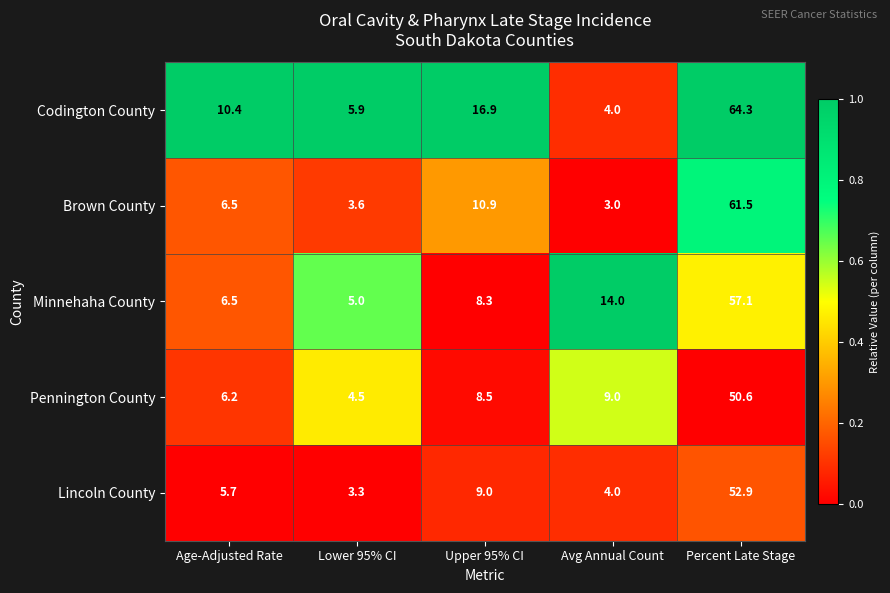

Reading right to left, what are all the values shown in this chart?

Codington County: Percent Late Stage=64.3	Avg Annual Count=4.0	Upper 95% CI=16.9	Lower 95% CI=5.9	Age-Adjusted Rate=10.4
Brown County: Percent Late Stage=61.5	Avg Annual Count=3.0	Upper 95% CI=10.9	Lower 95% CI=3.6	Age-Adjusted Rate=6.5
Minnehaha County: Percent Late Stage=57.1	Avg Annual Count=14.0	Upper 95% CI=8.3	Lower 95% CI=5.0	Age-Adjusted Rate=6.5
Pennington County: Percent Late Stage=50.6	Avg Annual Count=9.0	Upper 95% CI=8.5	Lower 95% CI=4.5	Age-Adjusted Rate=6.2
Lincoln County: Percent Late Stage=52.9	Avg Annual Count=4.0	Upper 95% CI=9.0	Lower 95% CI=3.3	Age-Adjusted Rate=5.7